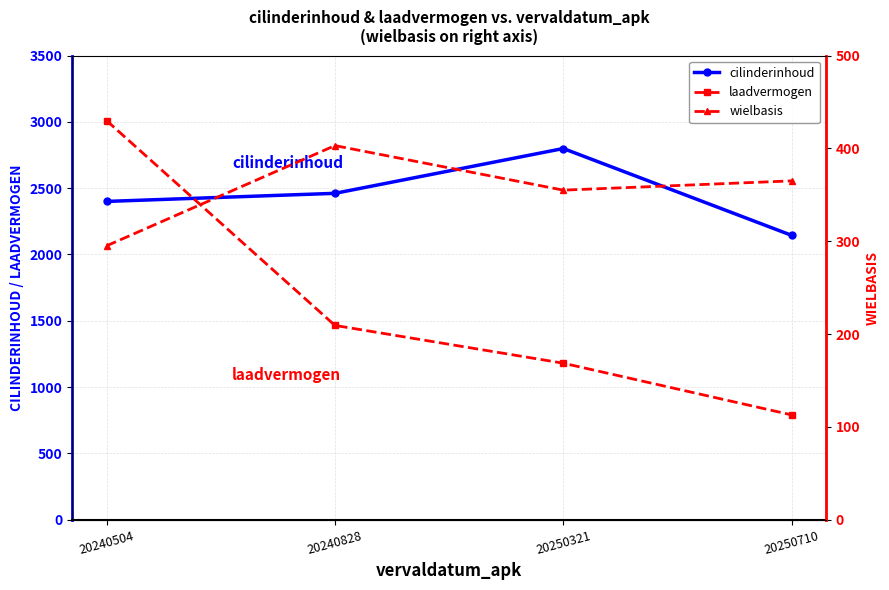

Which label corresponds to the smallest value in the chart?

20240504